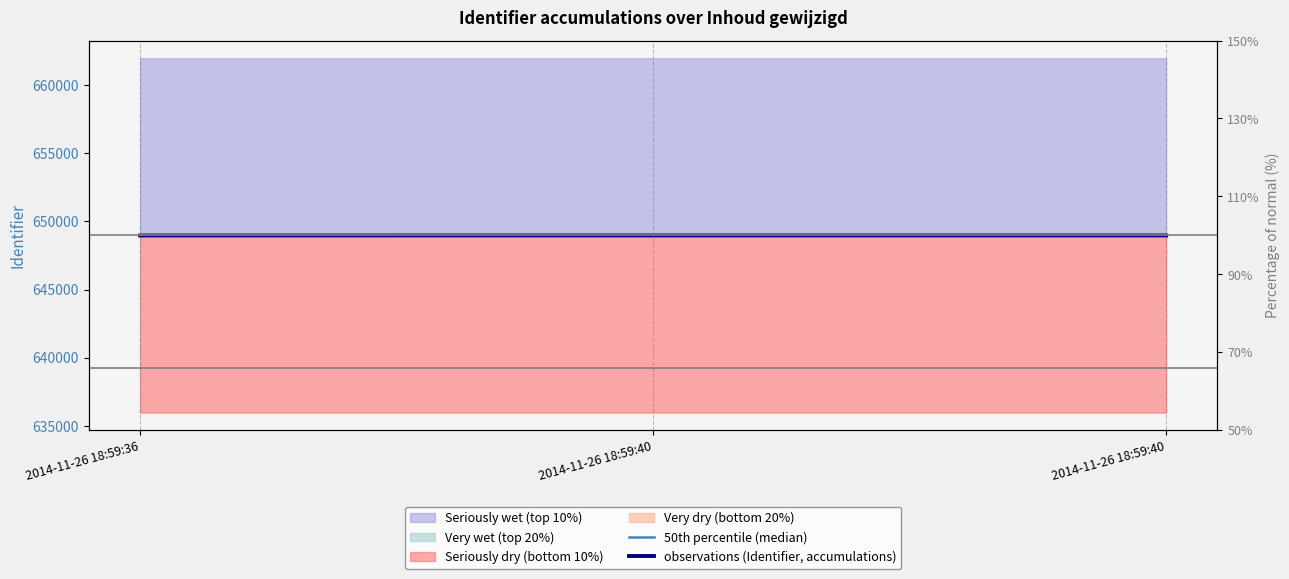

List the series in order of their peak value, lowest first.

observations (Identifier, accumulations), 50th percentile (median)